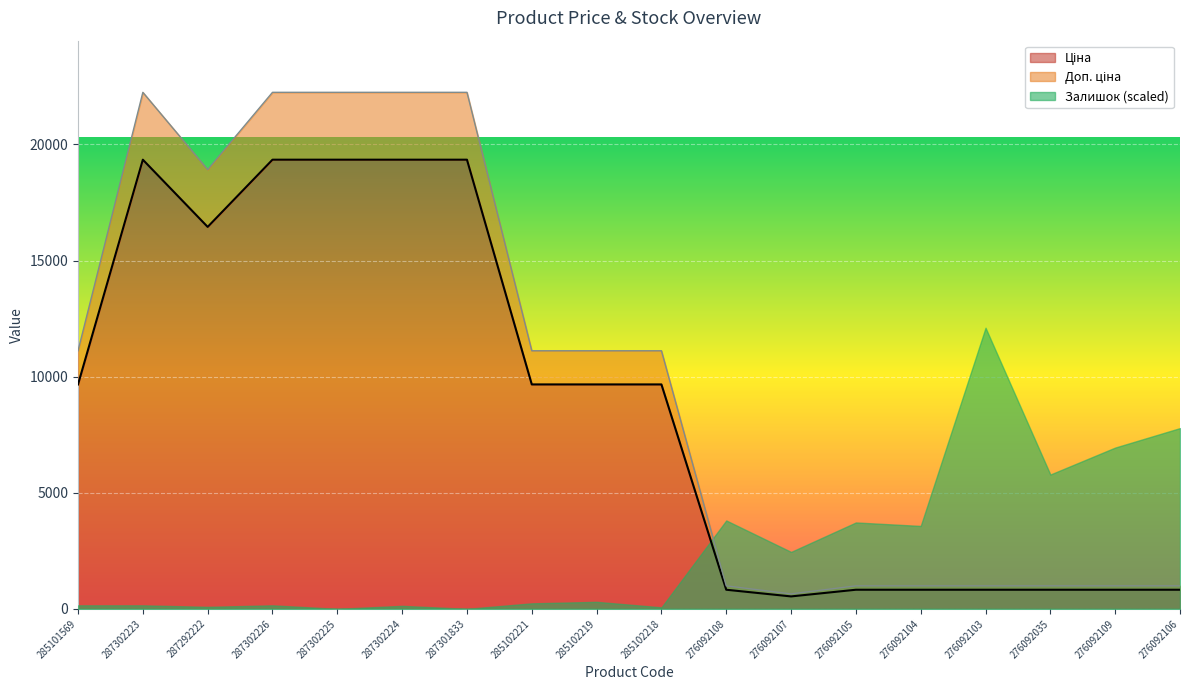

What is the label of the 15th point from the right?

287302226